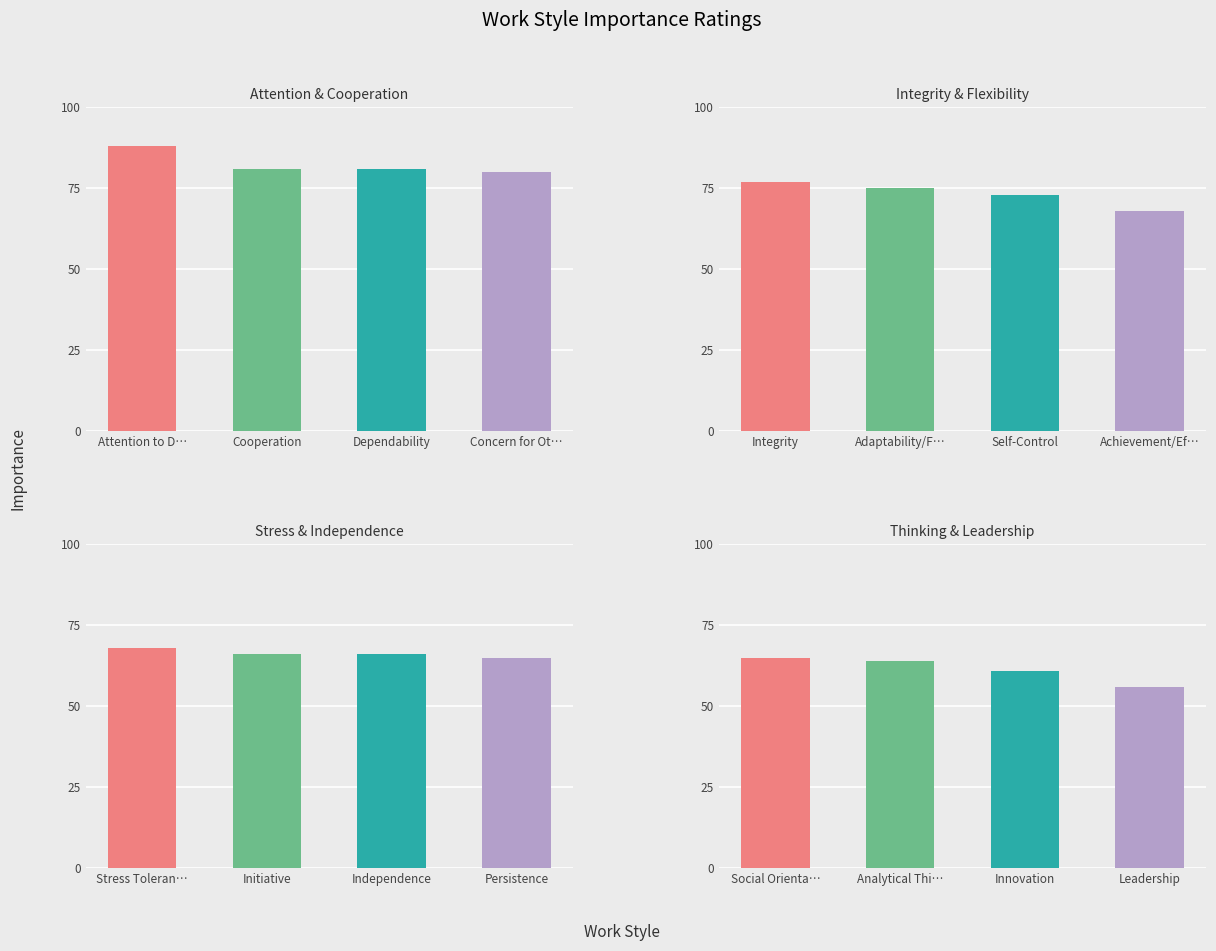

What position from the right is Stress Tolerance?

8